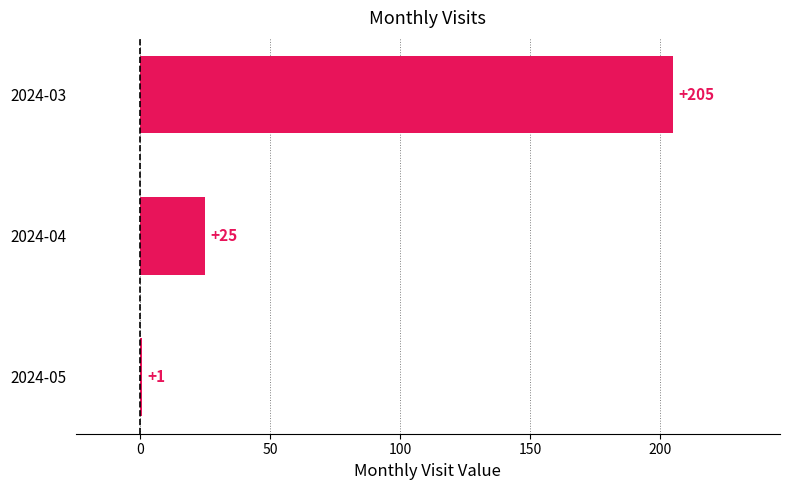

What is the sum of the values at 2024-05 and 2024-04?

26